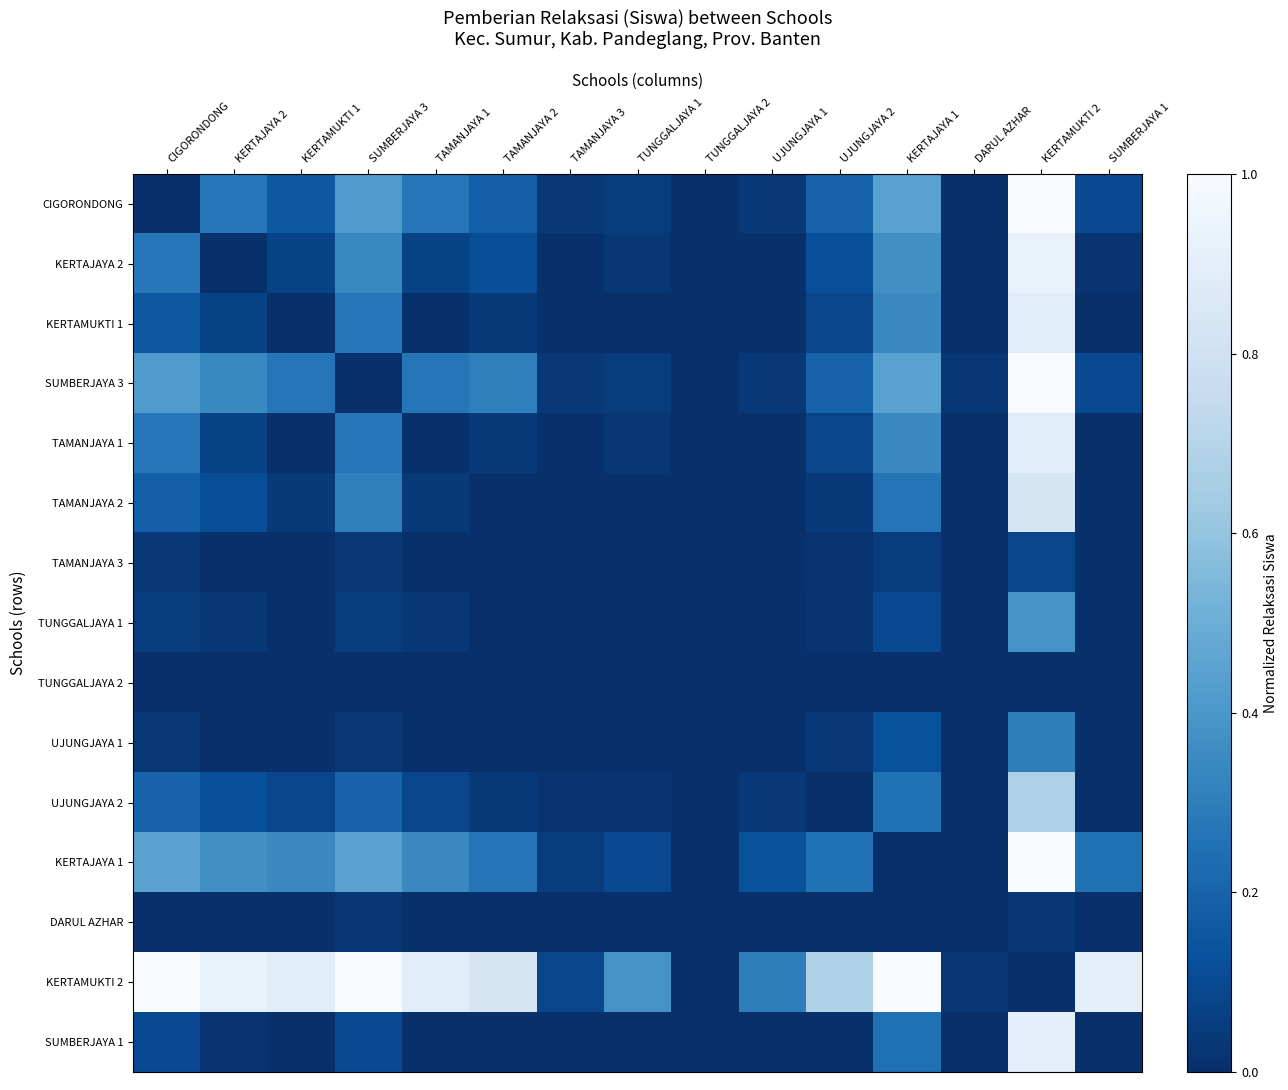

At which category is the sum across all series the highest?

KERTAMUKTI 2